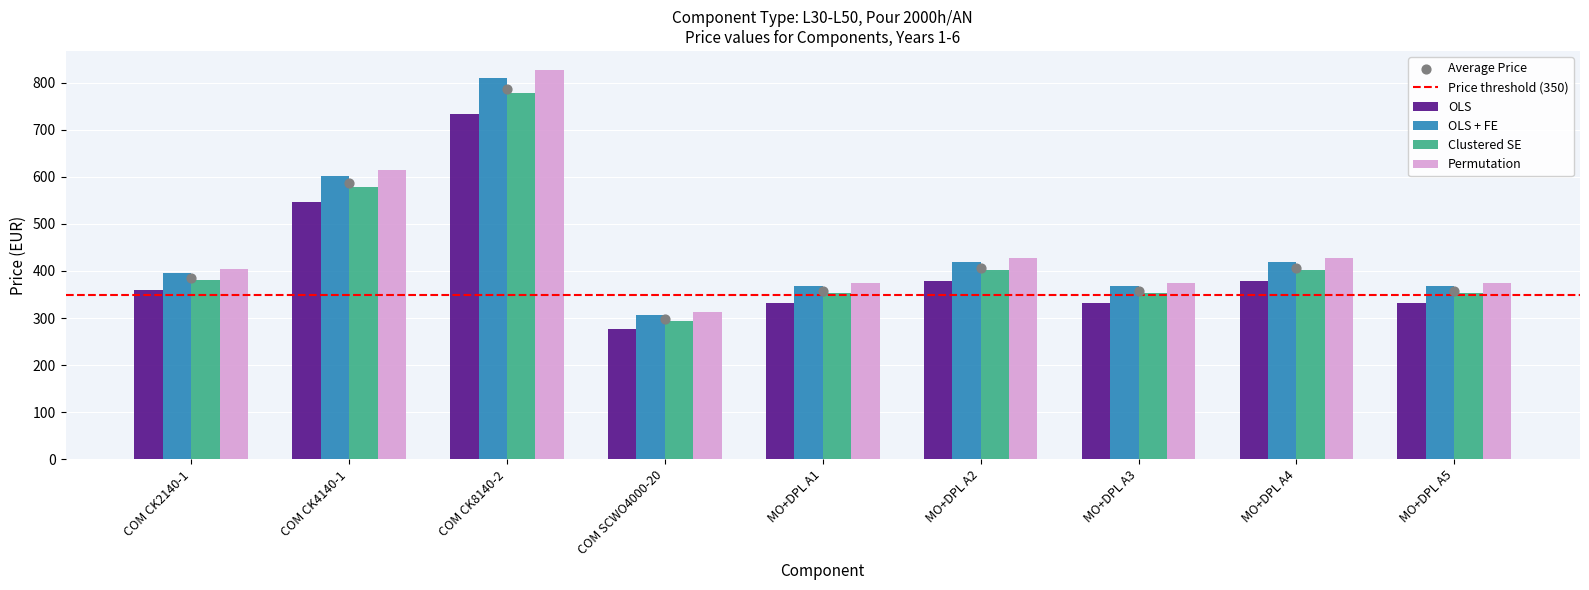

What are all the series names shown in the legend?

OLS, OLS + FE, Clustered SE, Permutation